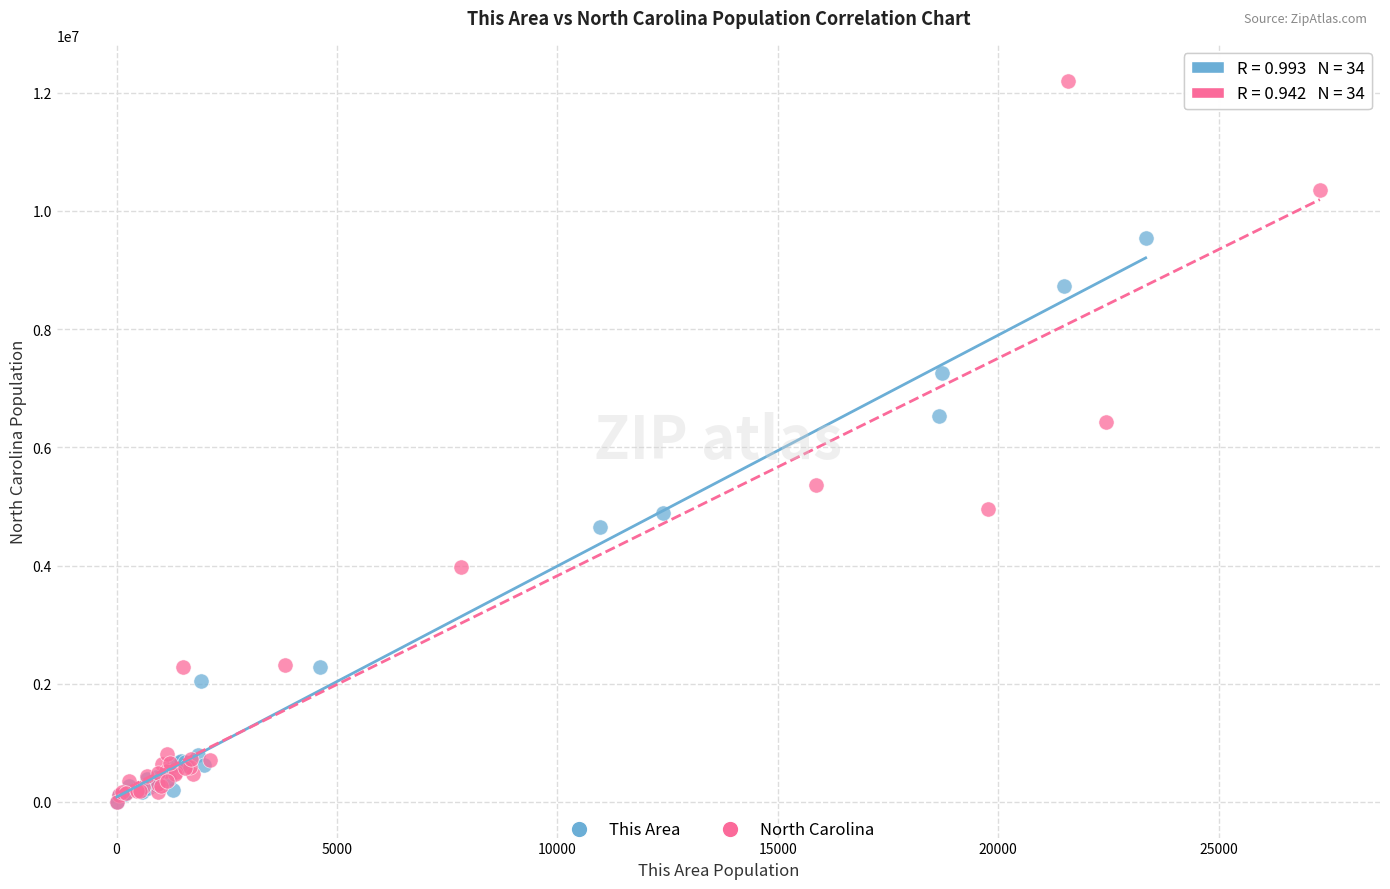

Which series has the widest spread of Y values?

North Carolina